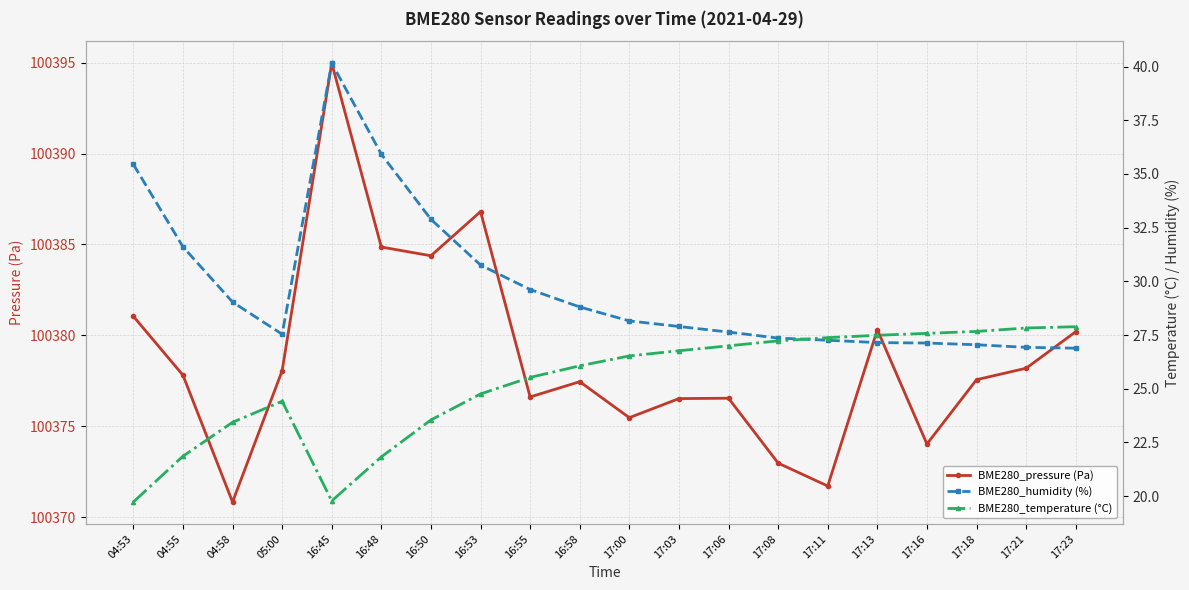

What is the label of the 6th point from the left?

16:48